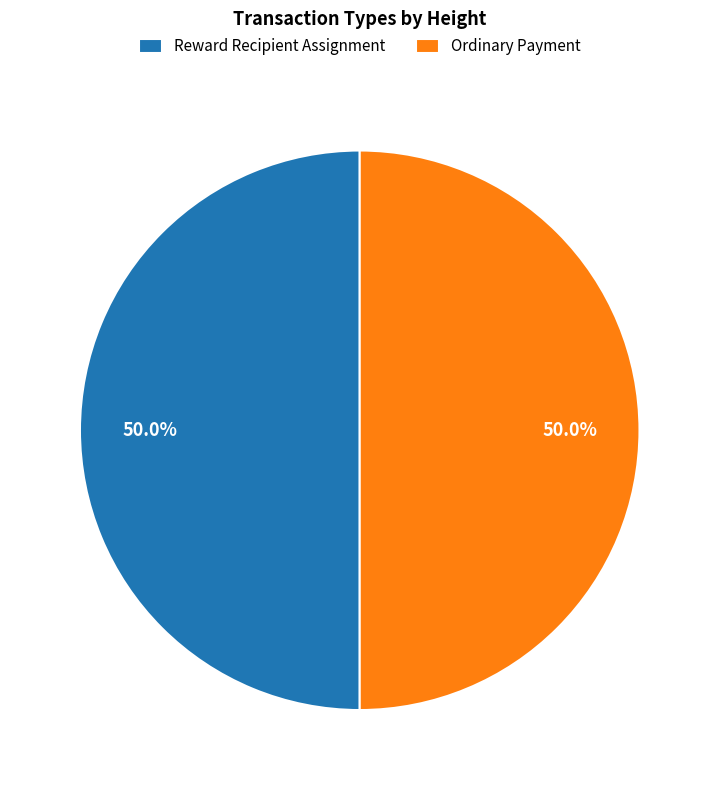

What portion of the pie excludes Ordinary Payment?

50.0%